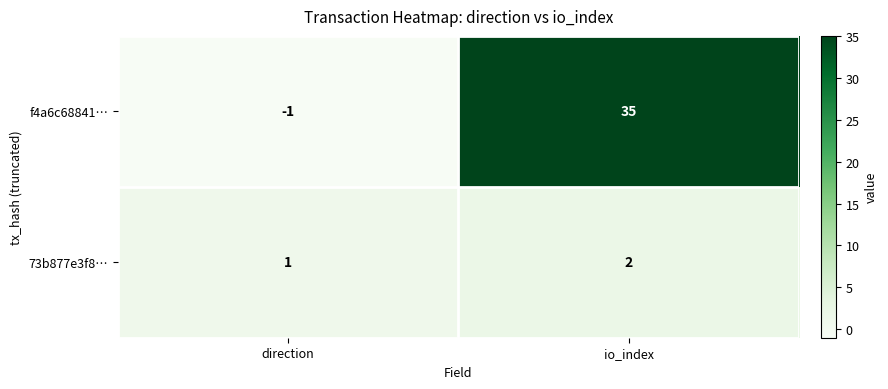

Is it true that f4a6c68841… equals 50 at io_index?

False